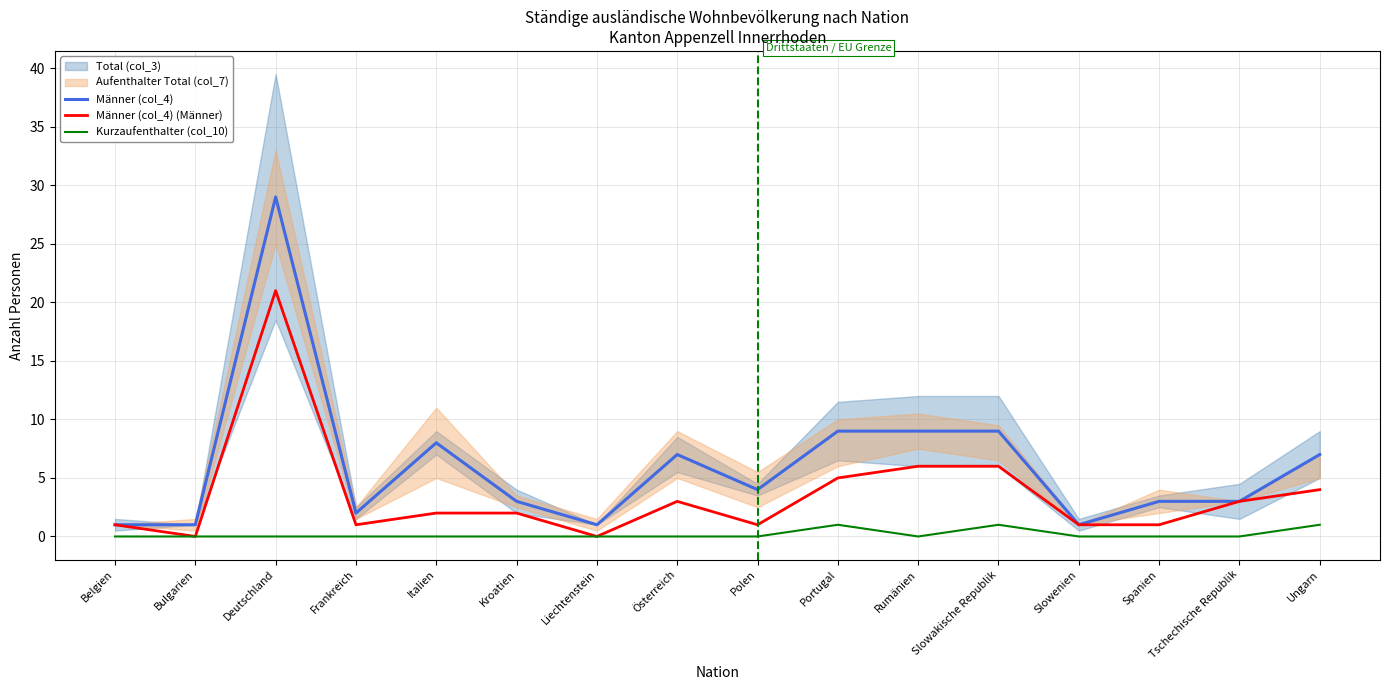

At which label is Kurzaufenthalter (col_10) closest to 0?

Belgien